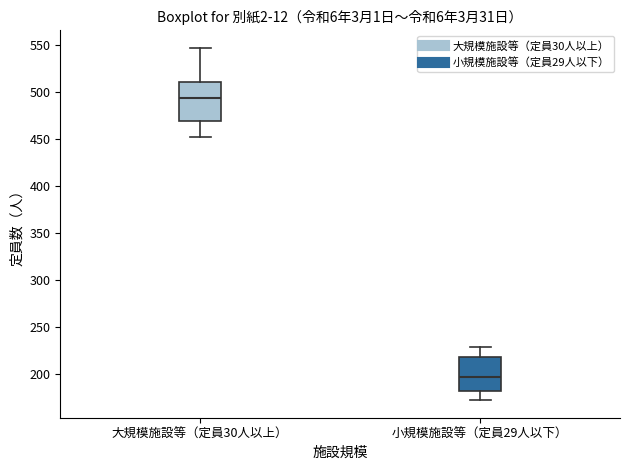

Where does the upper whisker of the box for 大規模施設等（定員30人以上） end on the y-axis? The values are not printed on the chart, so give them approximately, as read against the axis.

545